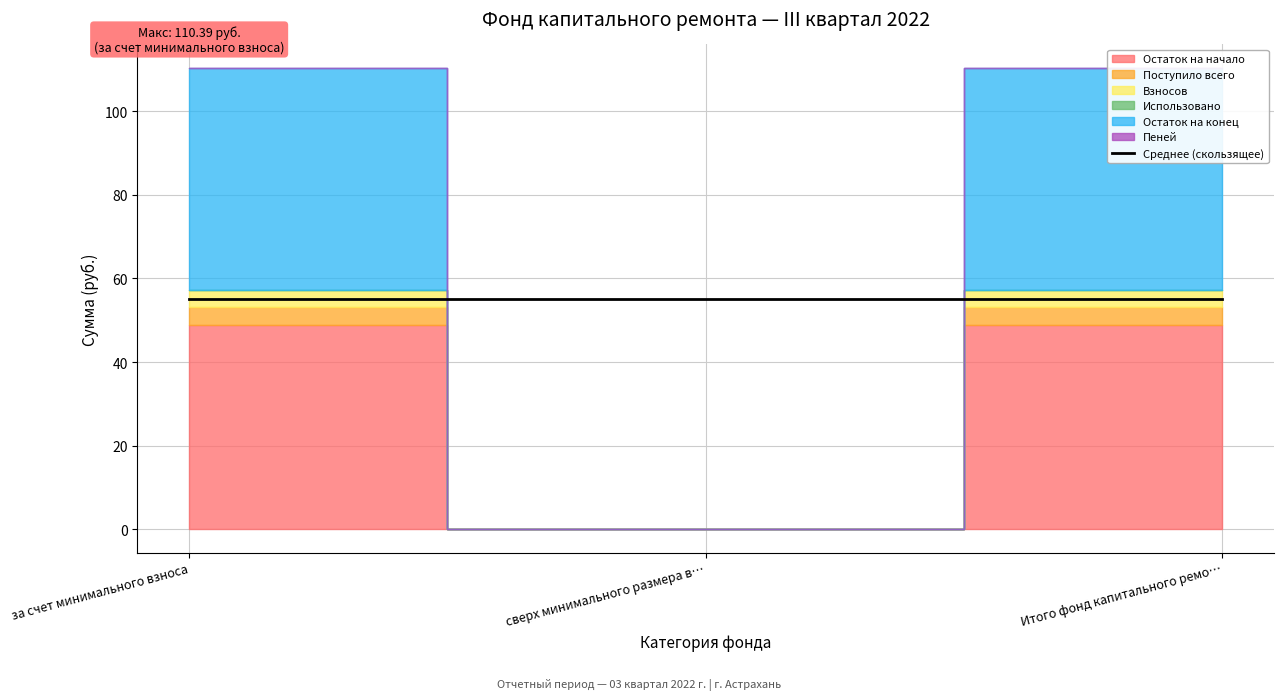

Where does the Взносов series first go above 4?

за счет минимального взноса